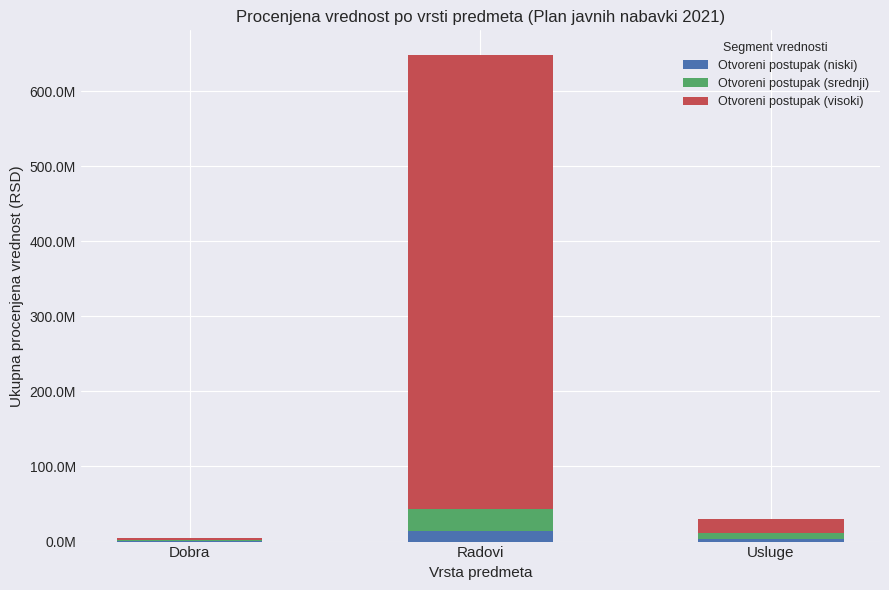

What are all the series names shown in the legend?

Otvoreni postupak (niski), Otvoreni postupak (srednji), Otvoreni postupak (visoki)